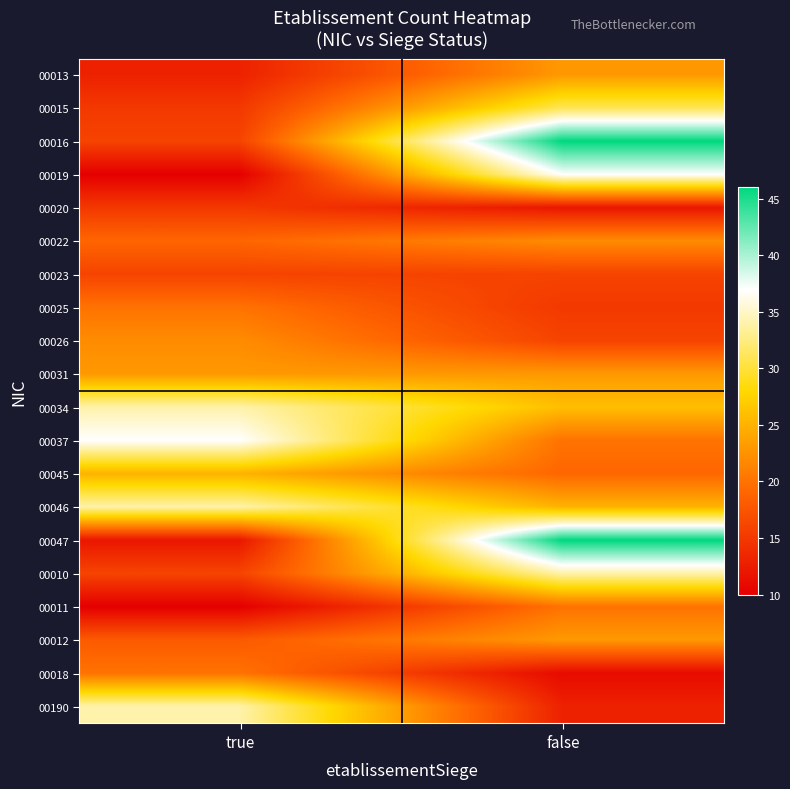

Count the number of data series in this chart.

20